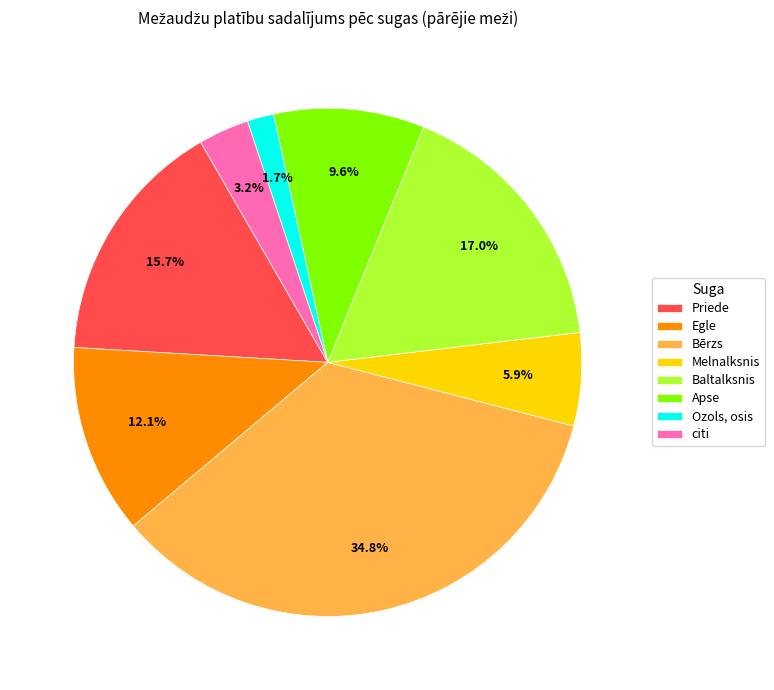

Is it true that Priede is 16% of the pie?

True